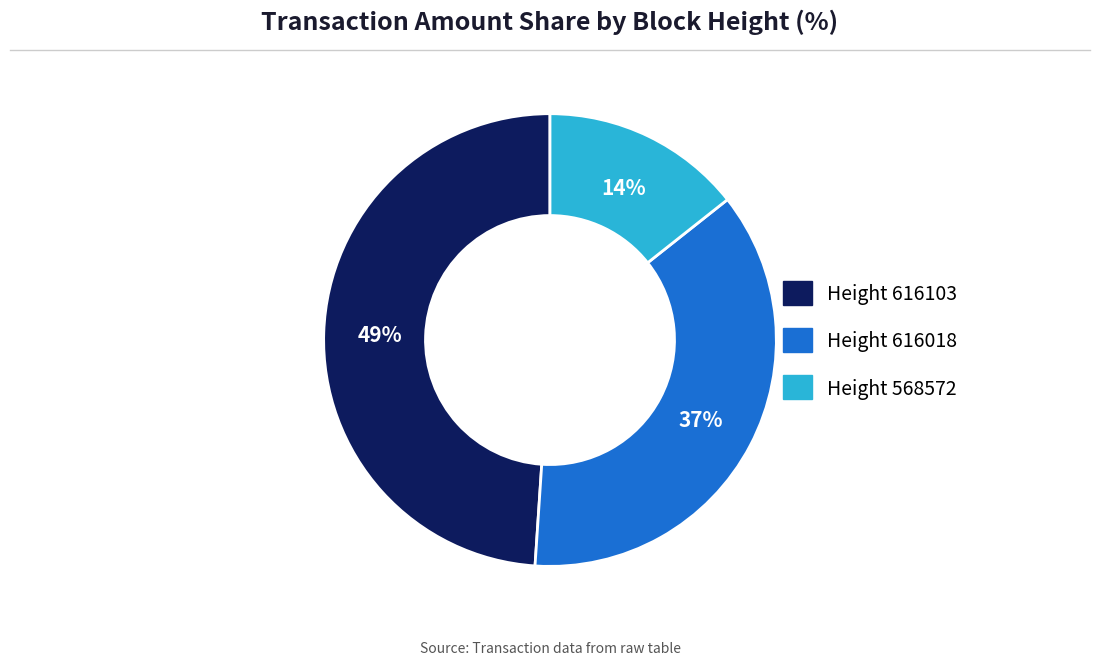

To the nearest percent, what is the average slice percentage?

33%